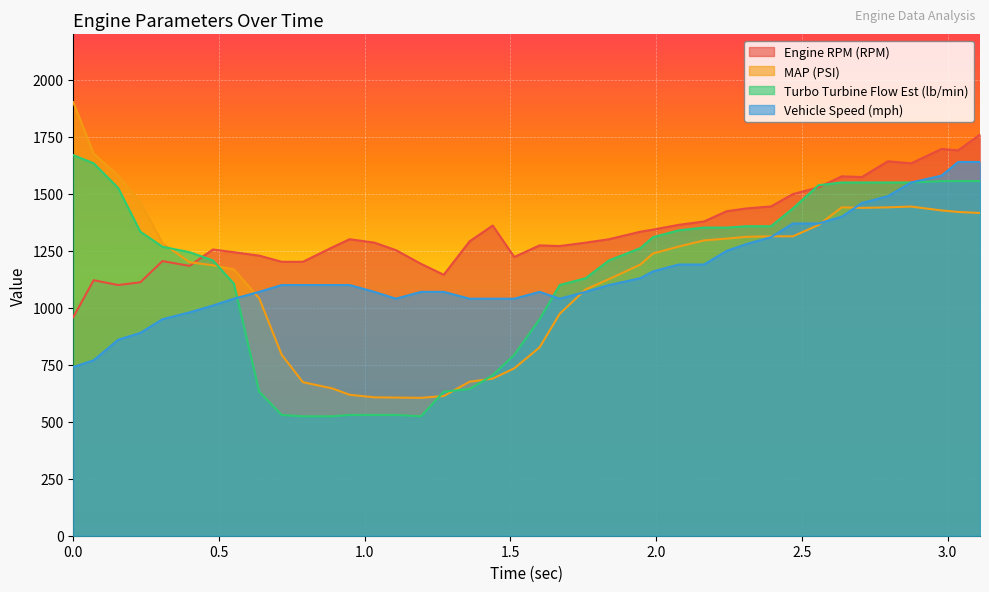

True or false: Engine RPM (RPM) and Vehicle Speed (mph) intersect in this chart.

False